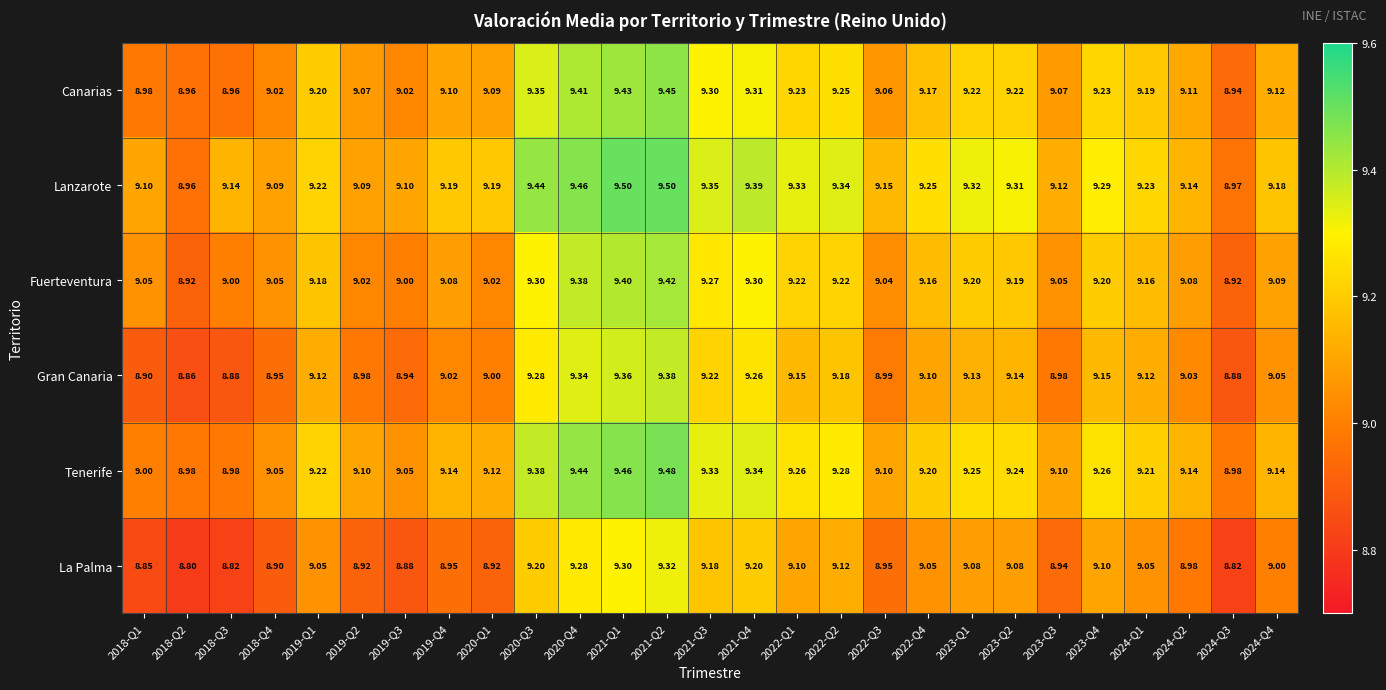

How many distinct data groups are displayed?

6